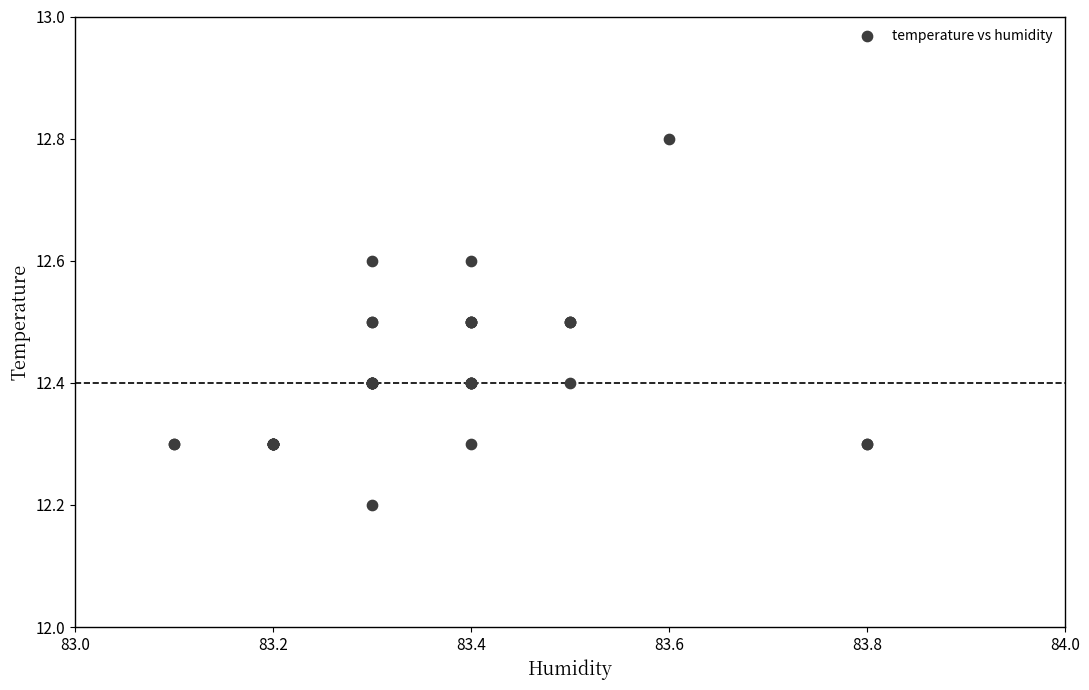

What Y value in the scatter plot is closest to 12?

12.2